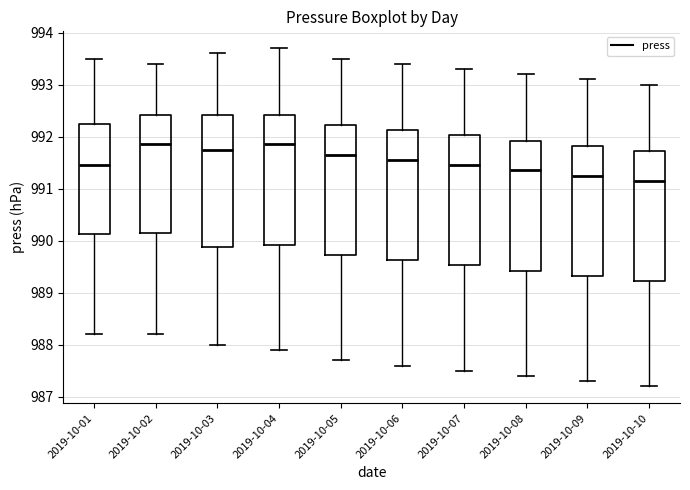

Where does the upper whisker of the box for 2019-10-04 end on the y-axis? The values are not printed on the chart, so give them approximately, as read against the axis.

993.7